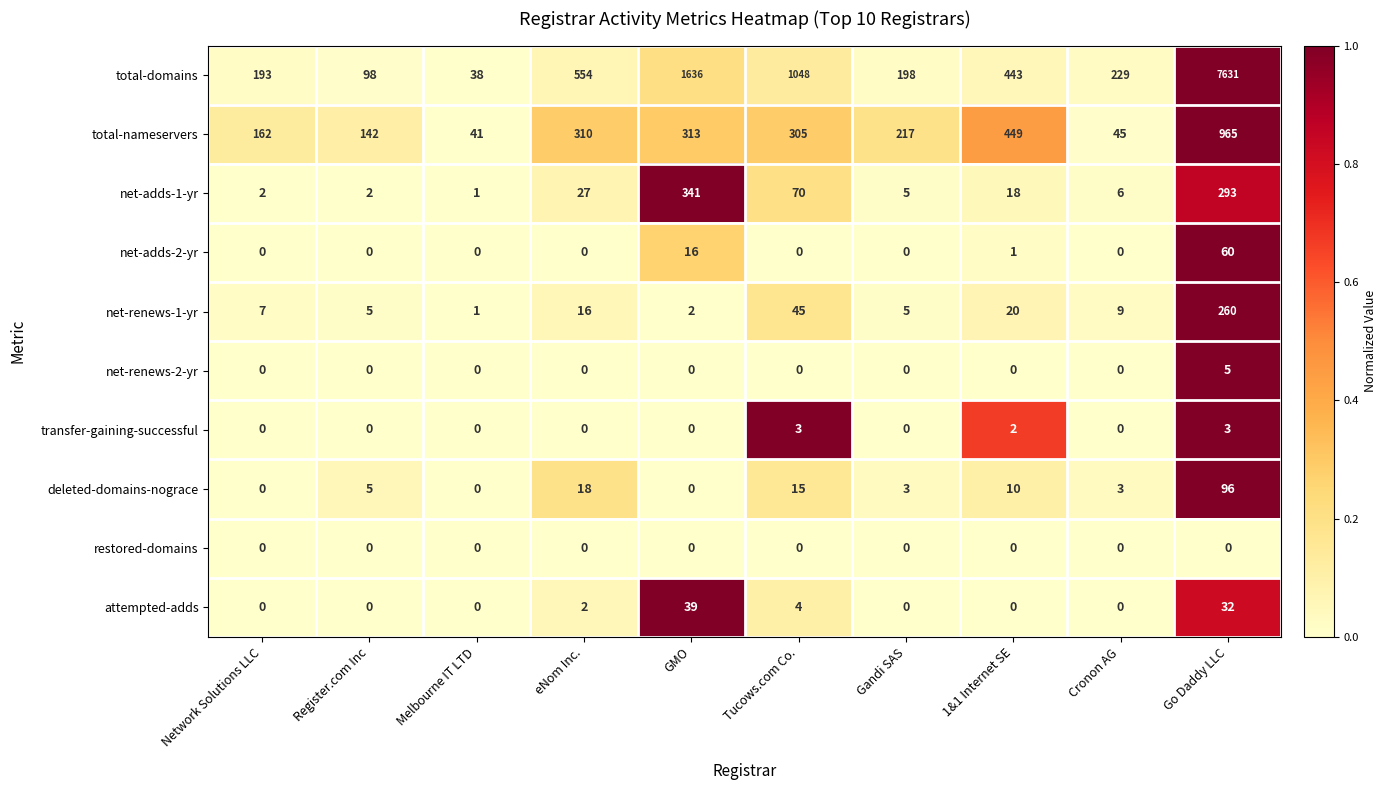

List the series in order of their peak value, highest first.

total-domains, total-nameservers, net-adds-1-yr, net-renews-1-yr, deleted-domains-nograce, net-adds-2-yr, attempted-adds, net-renews-2-yr, transfer-gaining-successful, restored-domains